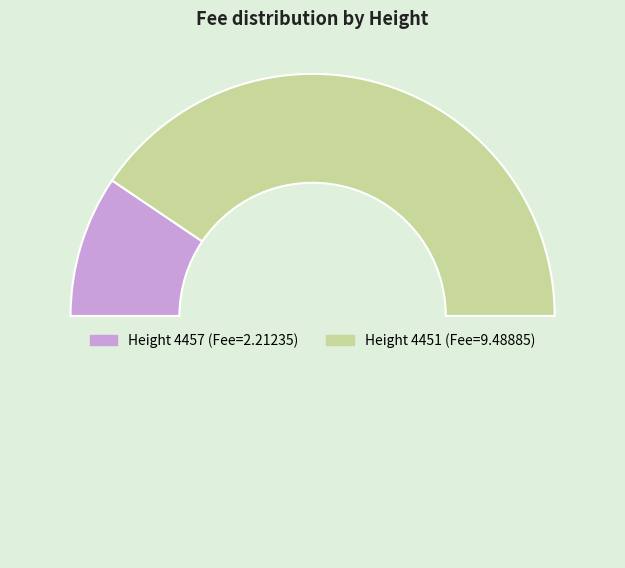

Rank the categories by value from lowest to highest.

4457, 4451